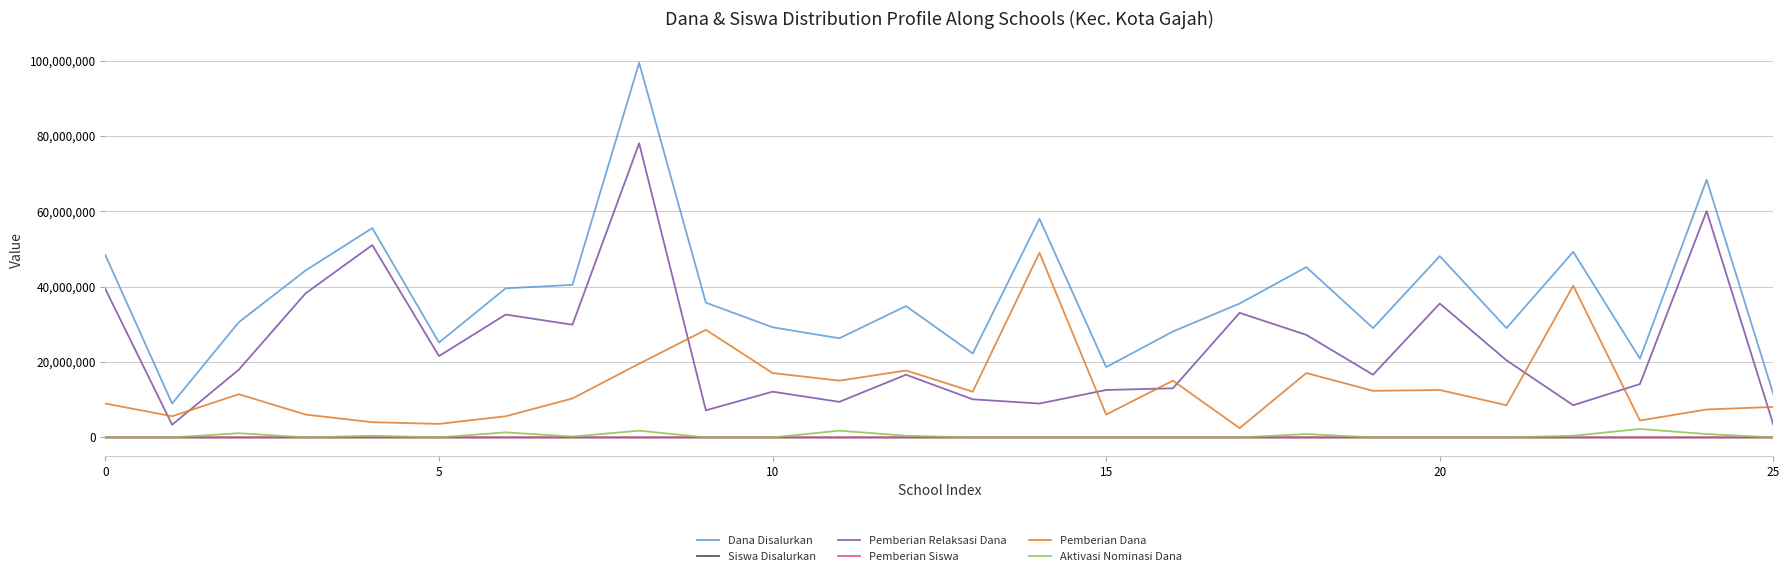

Which series has the largest range (max minus min)?

Dana Disalurkan